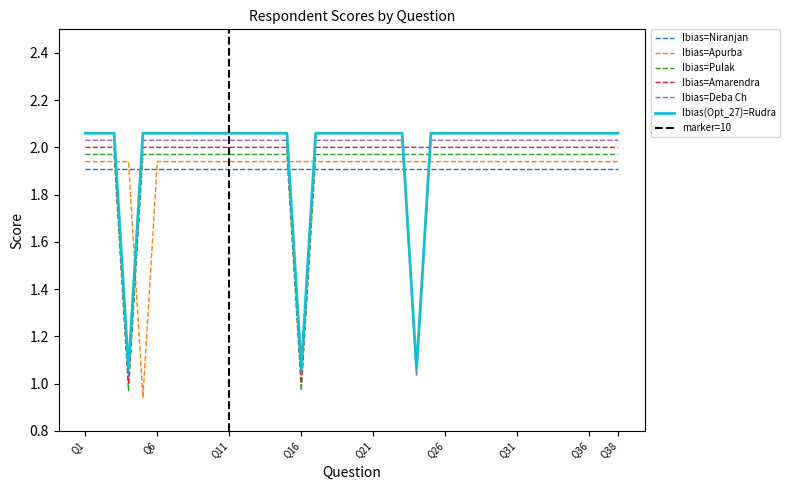

How many values in the Apurba series are below 1?

1